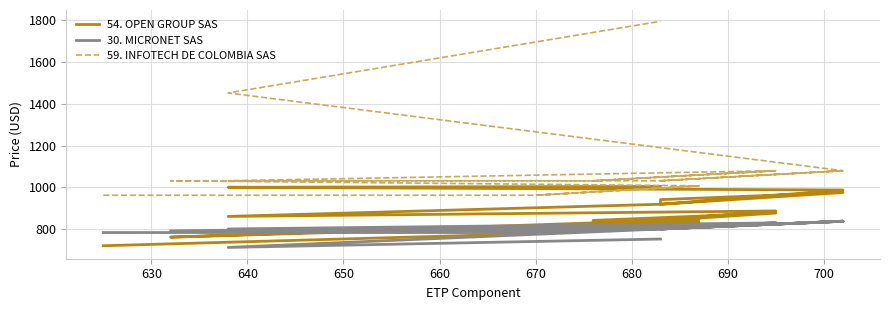

True or false: 54. OPEN GROUP SAS and 30. MICRONET SAS cross at least once.

True